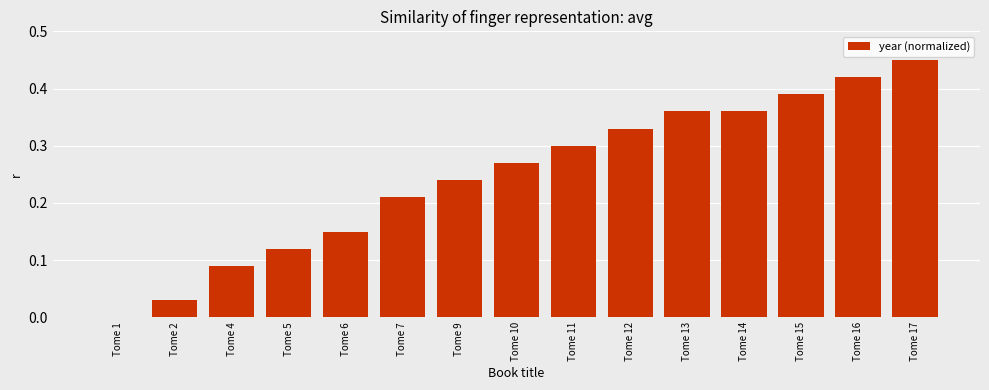

Which category has the highest value across all series?

Tome 17